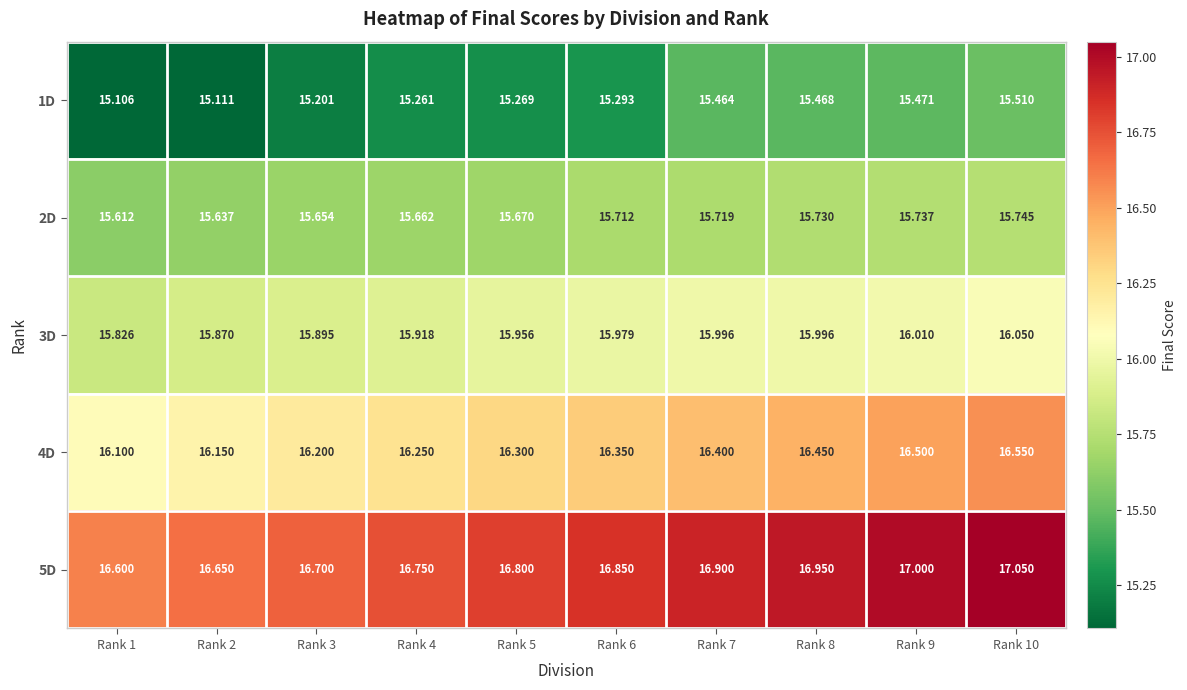

Is the value of 2D at Rank 7 greater than the value of 3D at Rank 5?

No